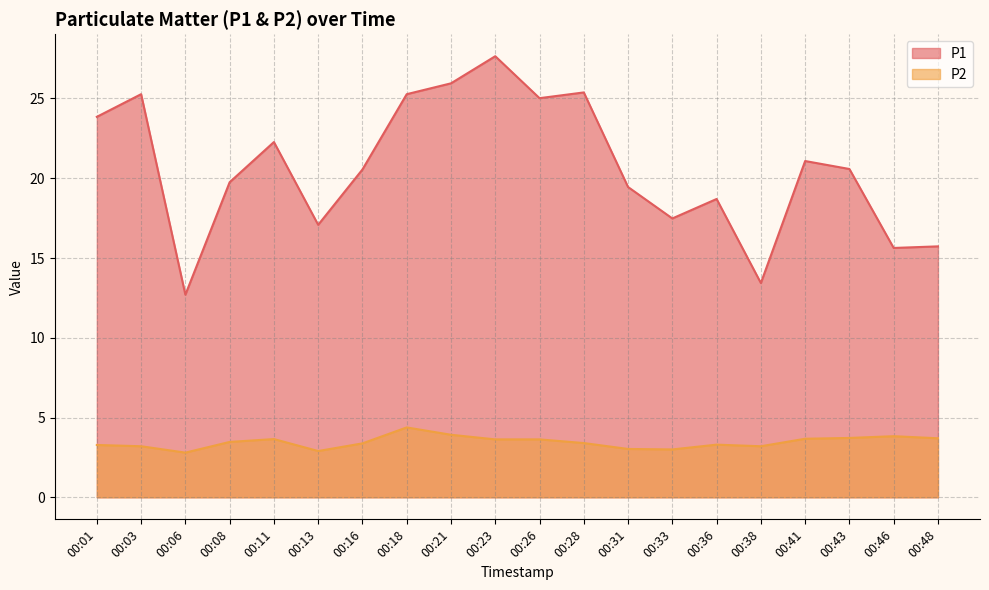

Is it true that P1 equals 17.5 at 00:33?

True